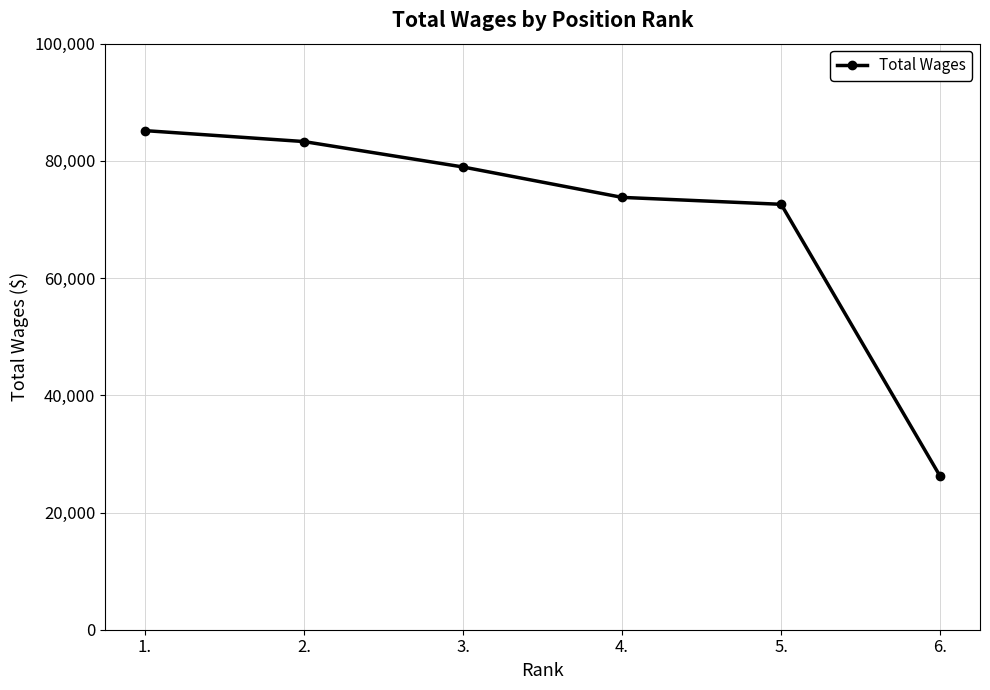

Where is the data nearest to the value 55660?

5.